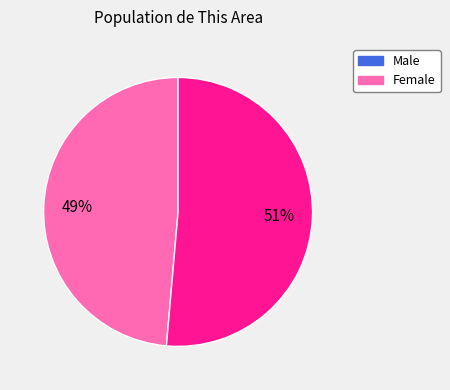

To the nearest percent, what percentage of the pie is Female?

51%